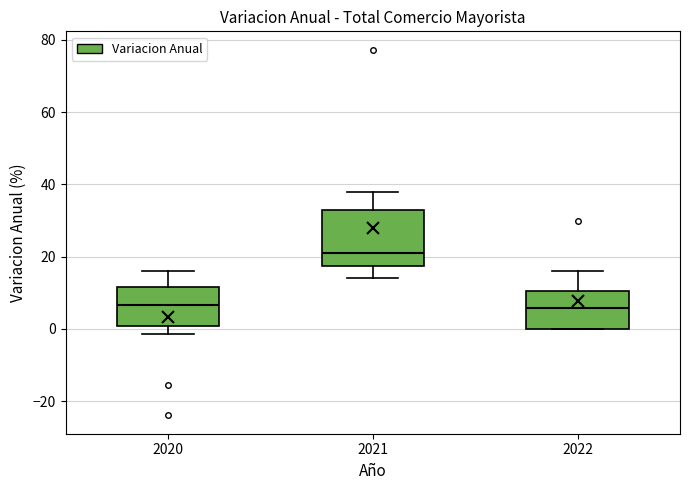

Where does the lower whisker of the box at x = 2020 end on the y-axis? The values are not printed on the chart, so give them approximately, as read against the axis.

-2